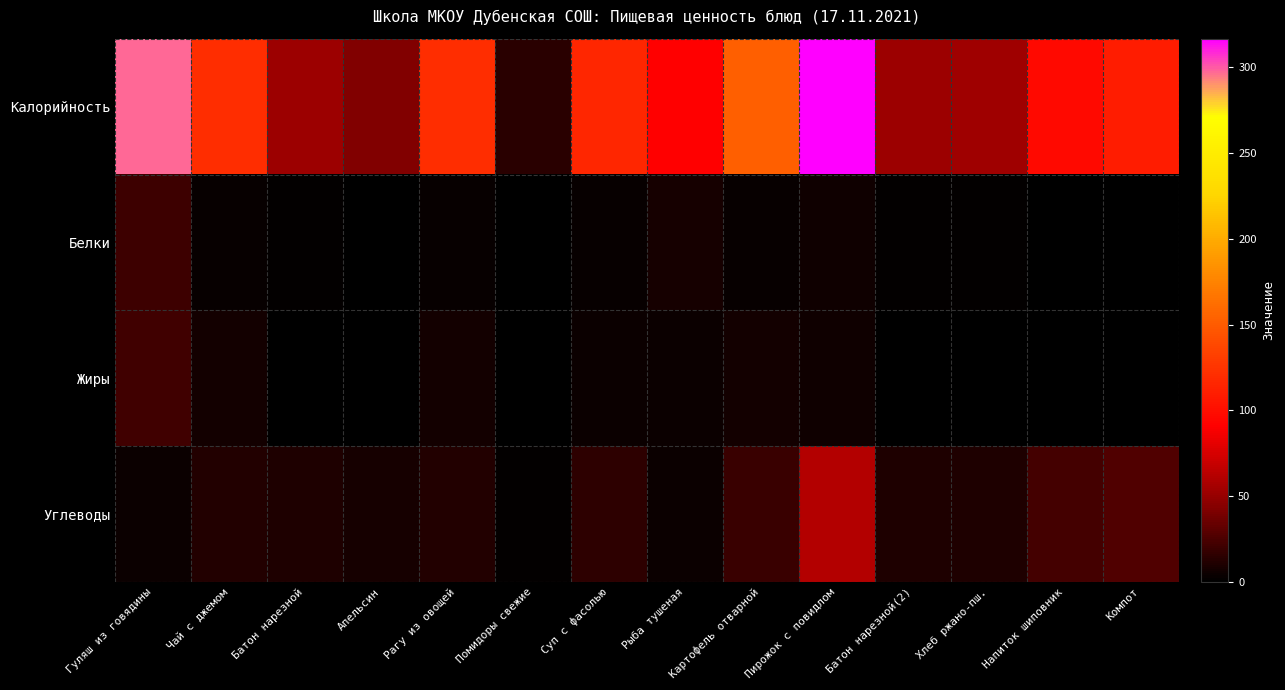

Reading left to right, extract all data points from this chart.

Калорийность: Гуляш из говядины=297.0	Чай с джемом=120.6	Батон нарезной=52.4	Апельсин=43.0	Рагу из овощей=120.6	Помидоры свежие=14.4	Суп с фасолью=115.5	Рыба тушеная=91.5	Картофель отварной=153.0	Пирожок с повидлом=316.7	Батон нарезной(2)=52.4	Хлеб ржано-пш.=54.3	Напиток шиповник=97.0	Компот=110.0
Белки: Гуляш из говядины=20.6	Чай с джемом=2.8	Батон нарезной=1.5	Апельсин=0.9	Рагу из овощей=2.8	Помидоры свежие=0.7	Суп с фасолью=3.7	Рыба тушеная=8.5	Картофель отварной=2.9	Пирожок с повидлом=6.0	Батон нарезной(2)=1.5	Хлеб ржано-пш.=2.0	Напиток шиповник=0.7	Компот=0.5
Жиры: Гуляш из говядины=22.0	Чай с джемом=7.2	Батон нарезной=0.6	Апельсин=0.2	Рагу из овощей=7.1	Помидоры свежие=0.1	Суп с фасолью=4.4	Рыба тушеная=4.6	Картофель отварной=7.3	Пирожок с повидлом=5.3	Батон нарезной(2)=0.6	Хлеб ржано-пш.=0.4	Напиток шиповник=0.3	Компот=0.0
Углеводы: Гуляш из говядины=4.2	Чай с джемом=11.4	Батон нарезной=10.3	Апельсин=8.1	Рагу из овощей=11.4	Помидоры свежие=2.3	Суп с фасолью=15.3	Рыба тушеная=4.0	Картофель отварной=19.1	Пирожок с повидлом=61.0	Батон нарезной(2)=10.3	Хлеб ржано-пш.=10.2	Напиток шиповник=22.8	Компот=27.0